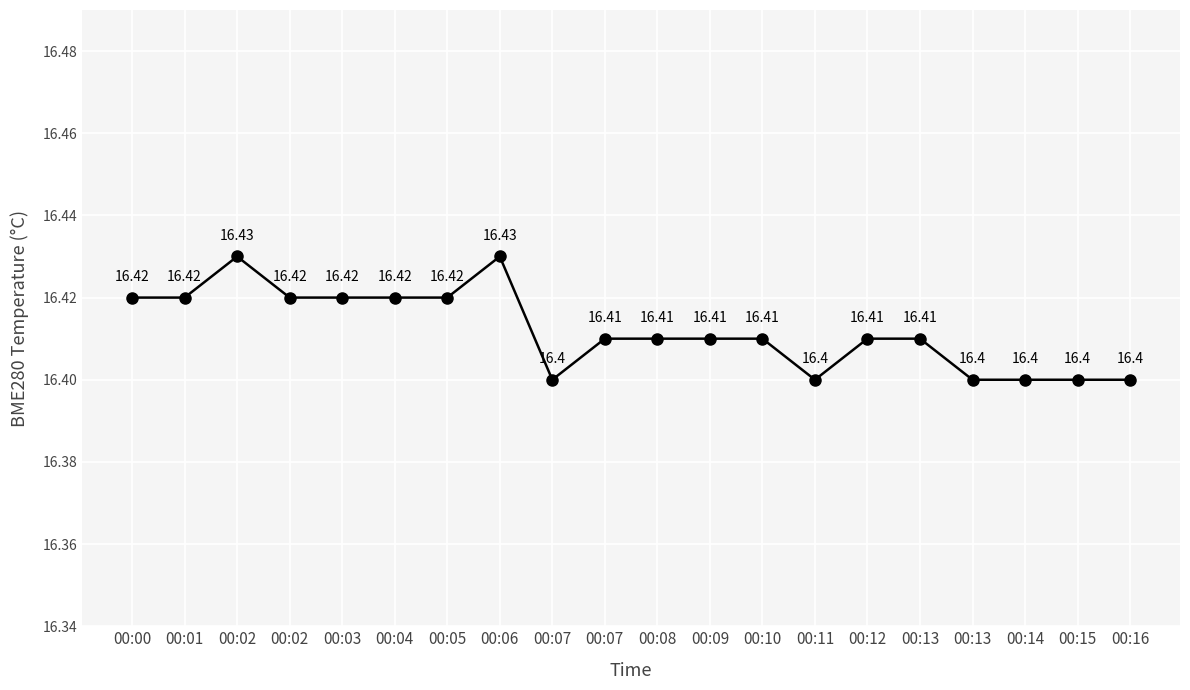

What is the value of the 7th point from the left?

16.4